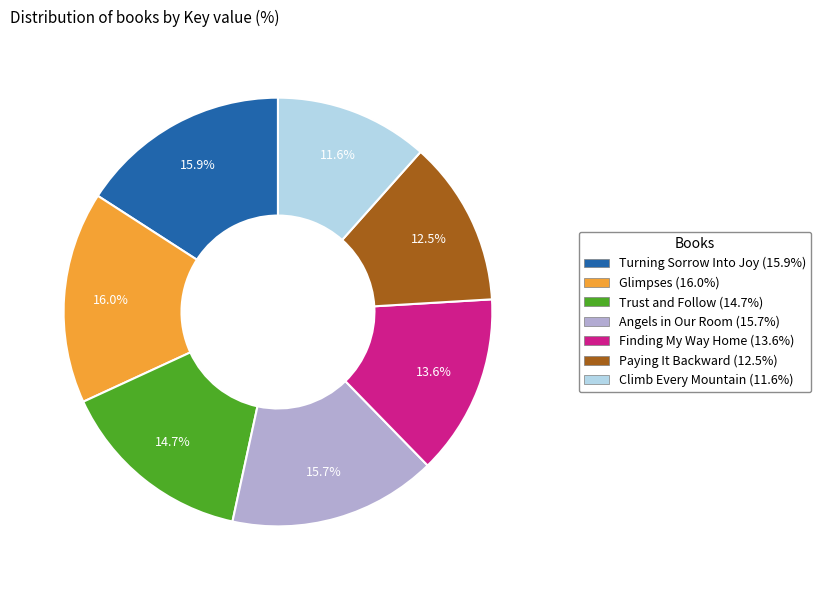

Does Turning Sorrow Into Joy represent more than half of the total?

No